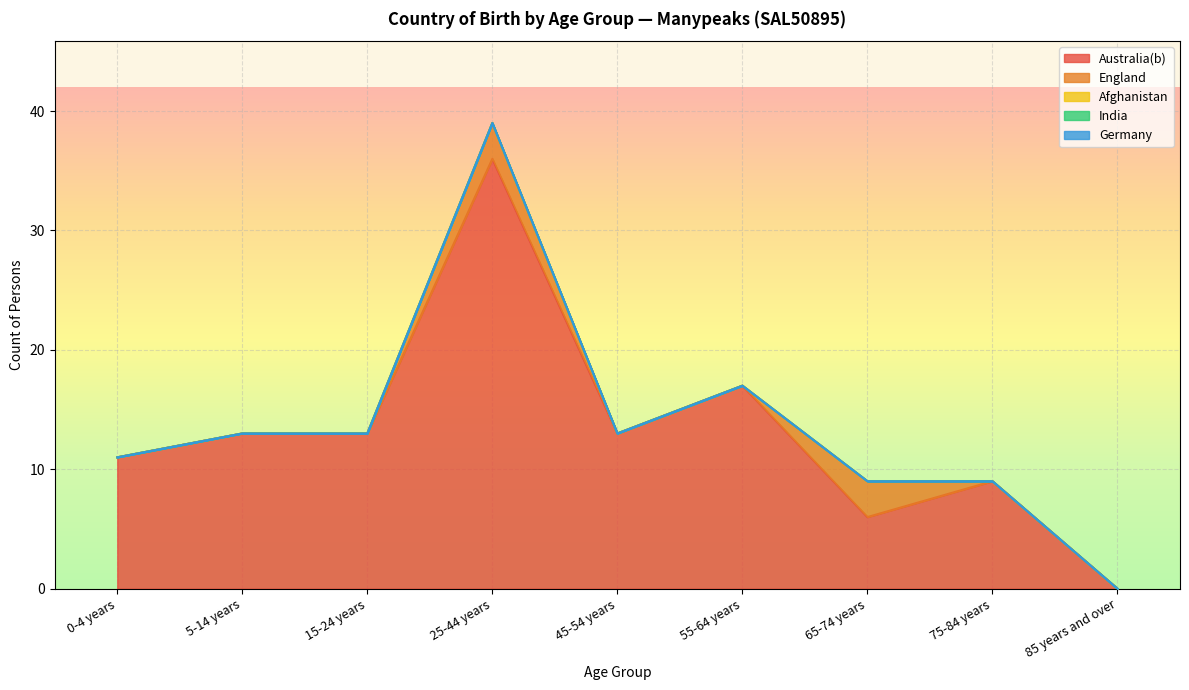

Reading left to right, extract all data points from this chart.

Australia(b): 11	13	13	36	13	17	6	9	0
England: 0	0	0	3	0	0	3	0	0
Afghanistan: 0	0	0	0	0	0	0	0	0
India: 0	0	0	0	0	0	0	0	0
Germany: 0	0	0	0	0	0	0	0	0